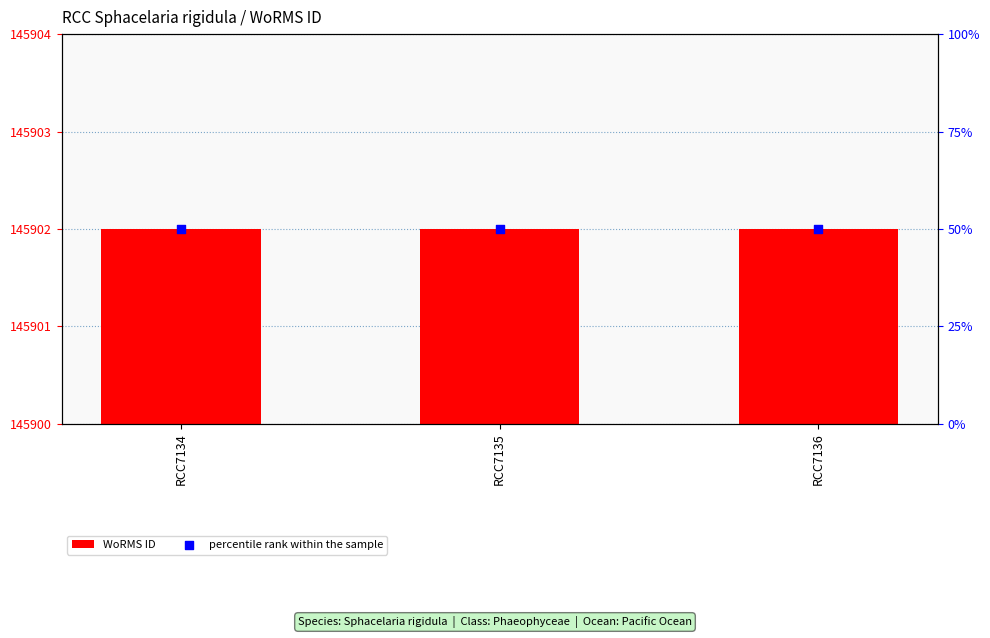

Which series has the largest Y range (max minus min)?

WoRMS ID